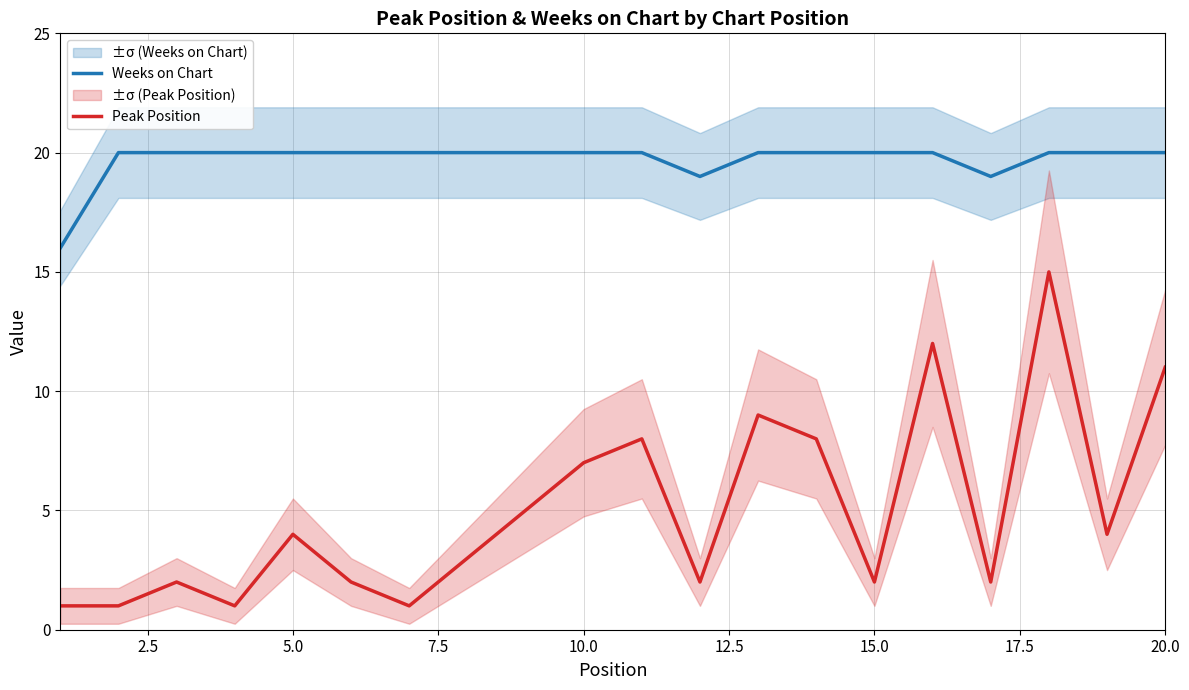

Rank the series by their maximum value, from lowest to highest.

Peak Position, Weeks on Chart